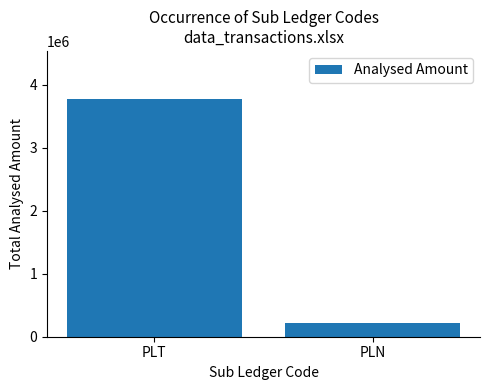

Reading right to left, extract all data points from this chart.

215196.4	3780772.6